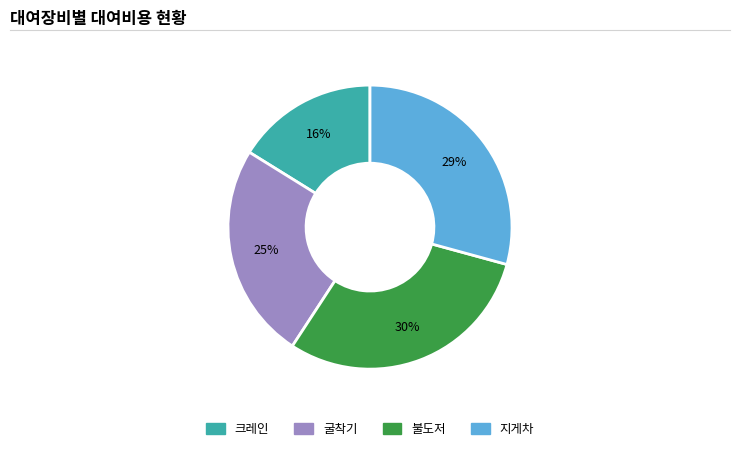

Which slice is the smallest?

크레인